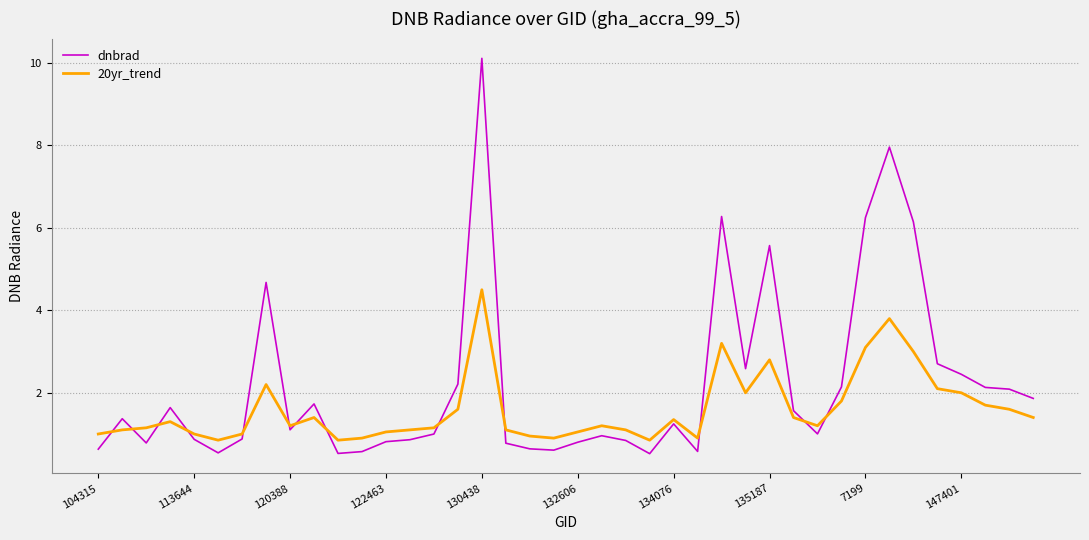

What is the maximum value for 20yr_trend?

4.5